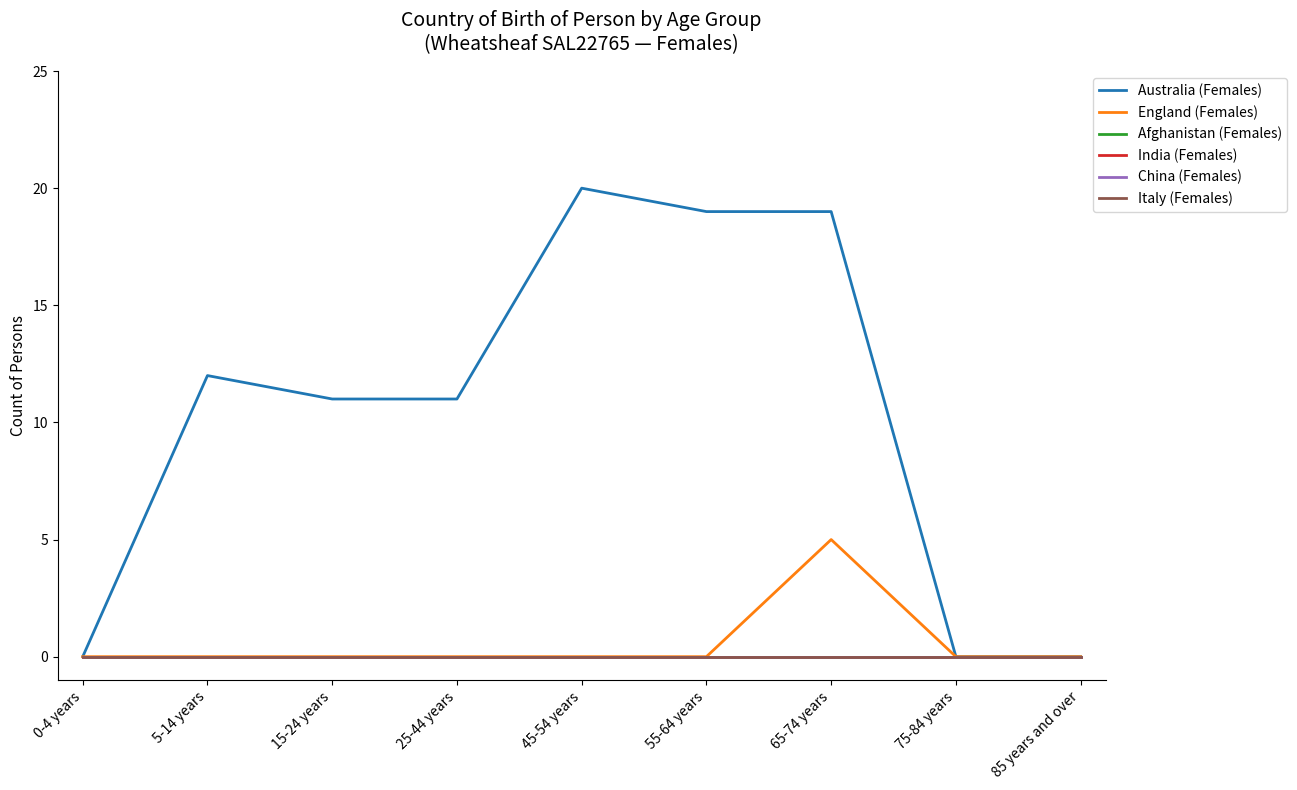

Is this an area chart (filled region under the line)?

No